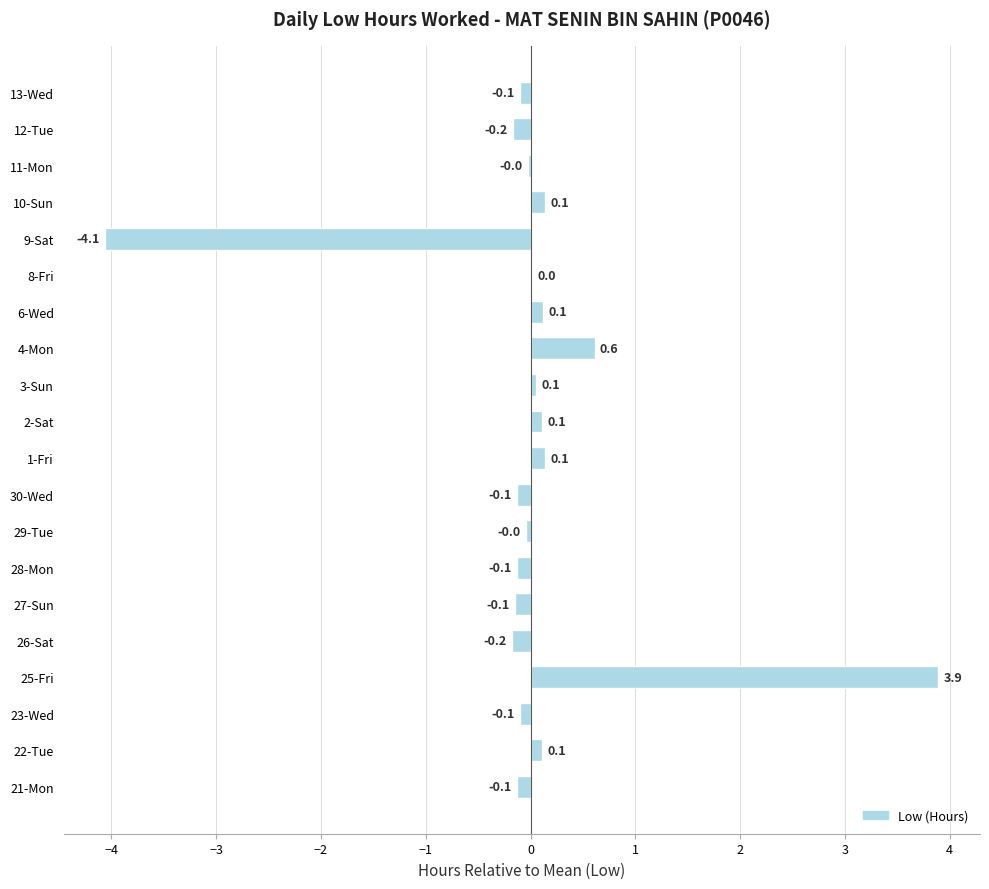

True or false: the data shows -0.2 at 26-Sat.

True